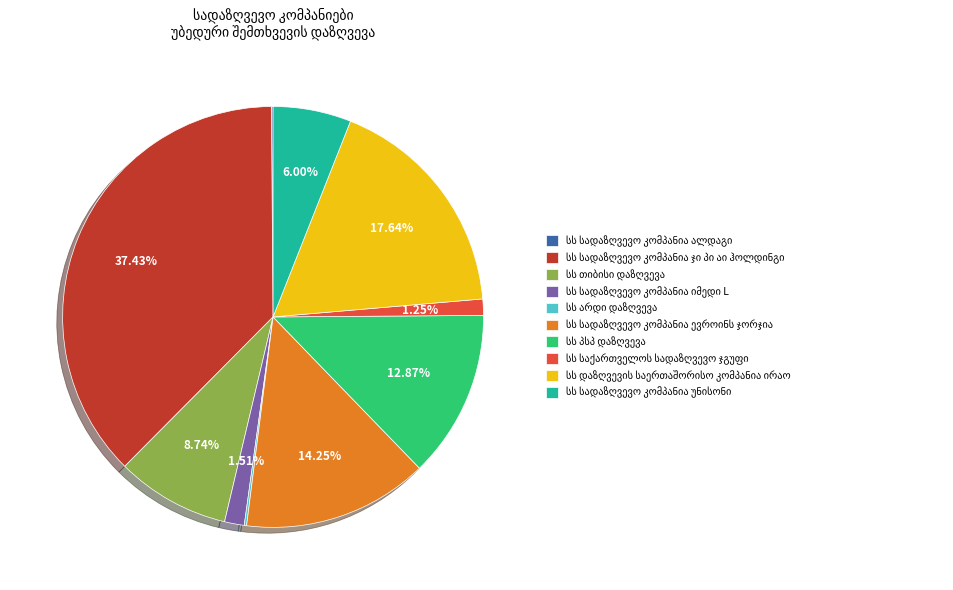

Does any single category account for the majority?

No